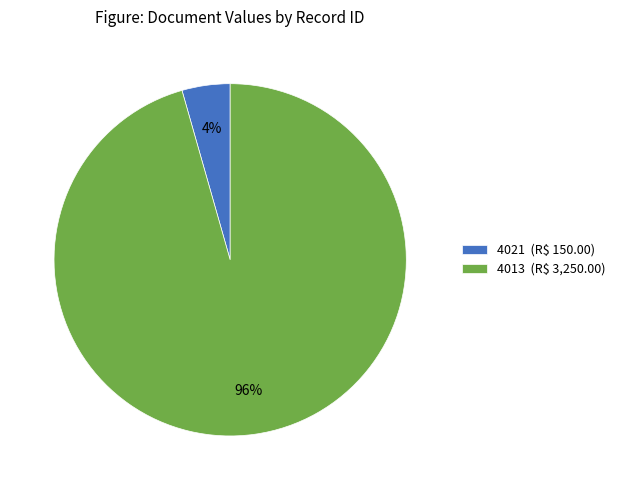

Rank the categories by value from highest to lowest.

4013, 4021